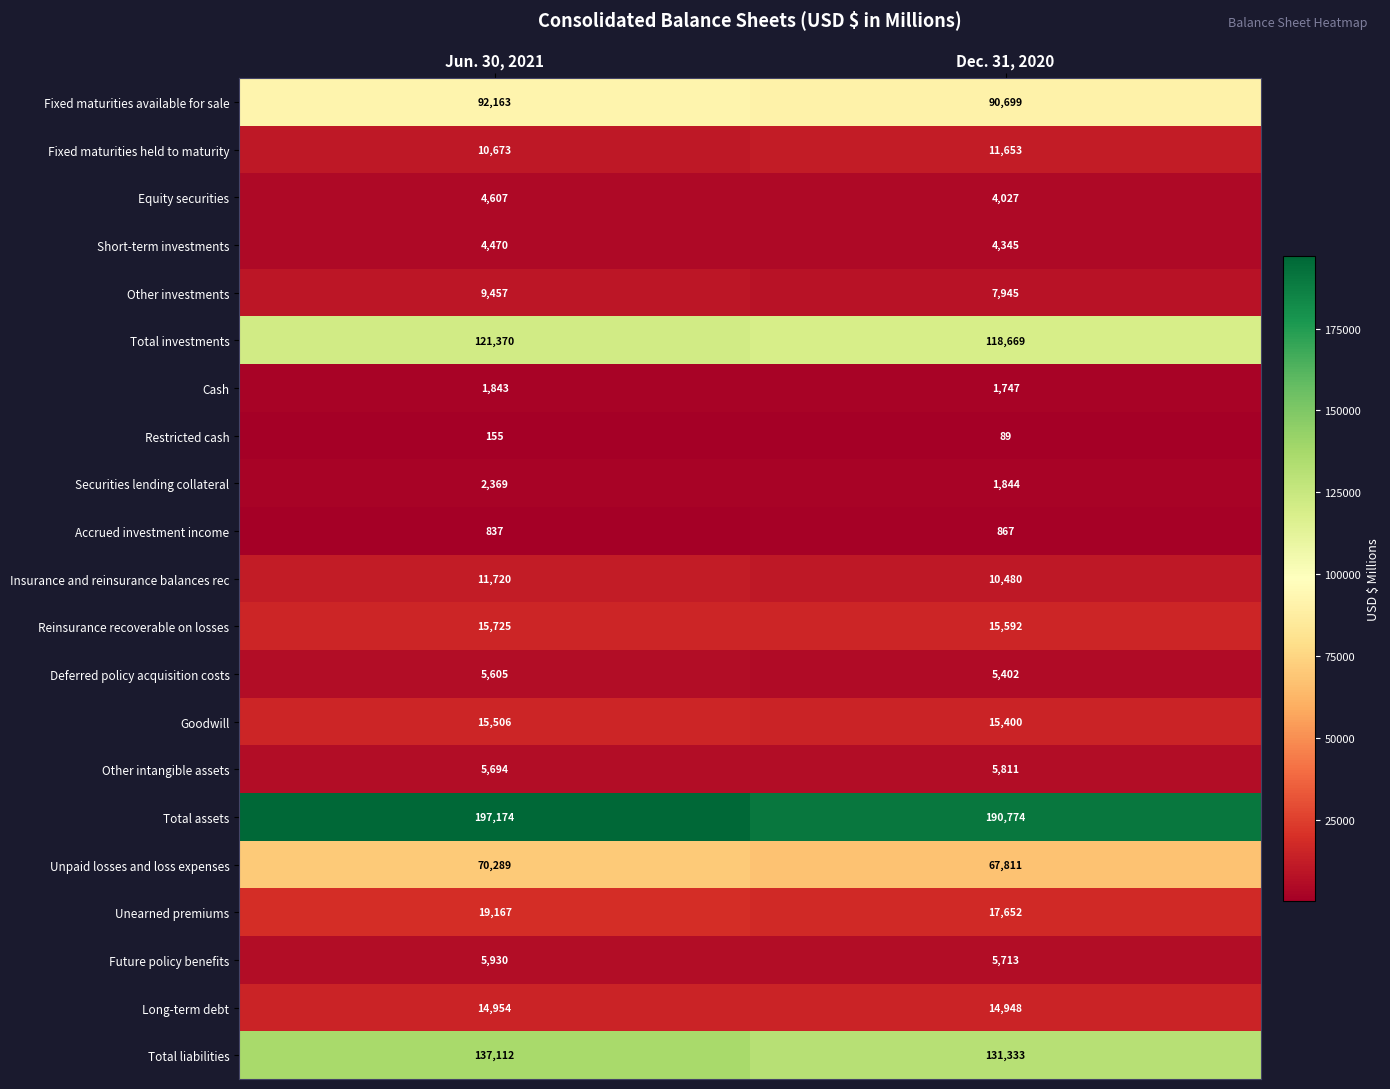

At which label does Total liabilities reach its peak?

Jun. 30, 2021